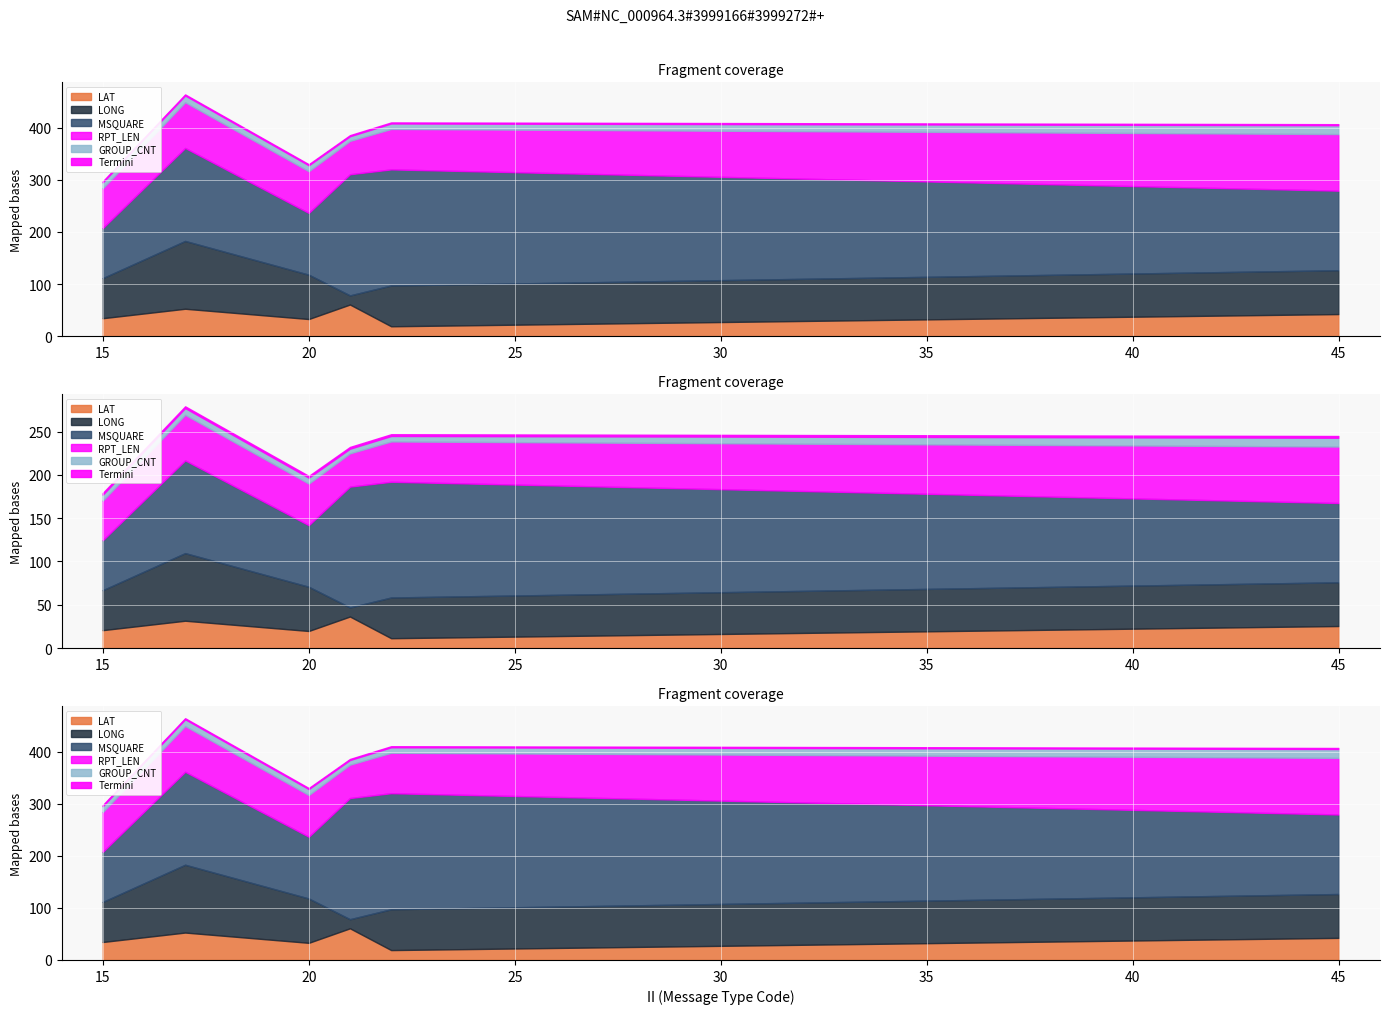

What is the approximate value of MSQUARE at 20?

118.5